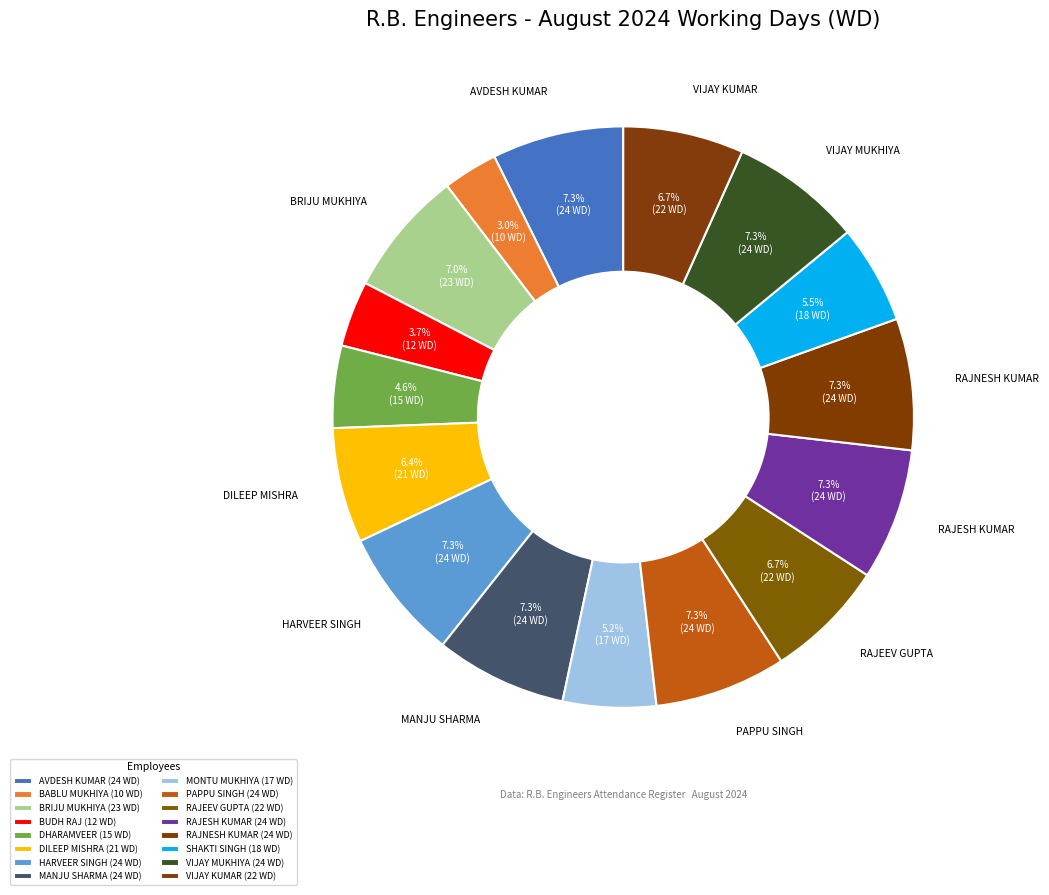

Rank the categories by value from lowest to highest.

BABLU MUKHIYA, BUDH RAJ, DHARAMVEER, MONTU MUKHIYA, SHAKTI SINGH, DILEEP MISHRA, RAJEEV GUPTA, VIJAY KUMAR, BRIJU MUKHIYA, AVDESH KUMAR, HARVEER SINGH, MANJU SHARMA, PAPPU SINGH, RAJESH KUMAR, RAJNESH KUMAR, VIJAY MUKHIYA